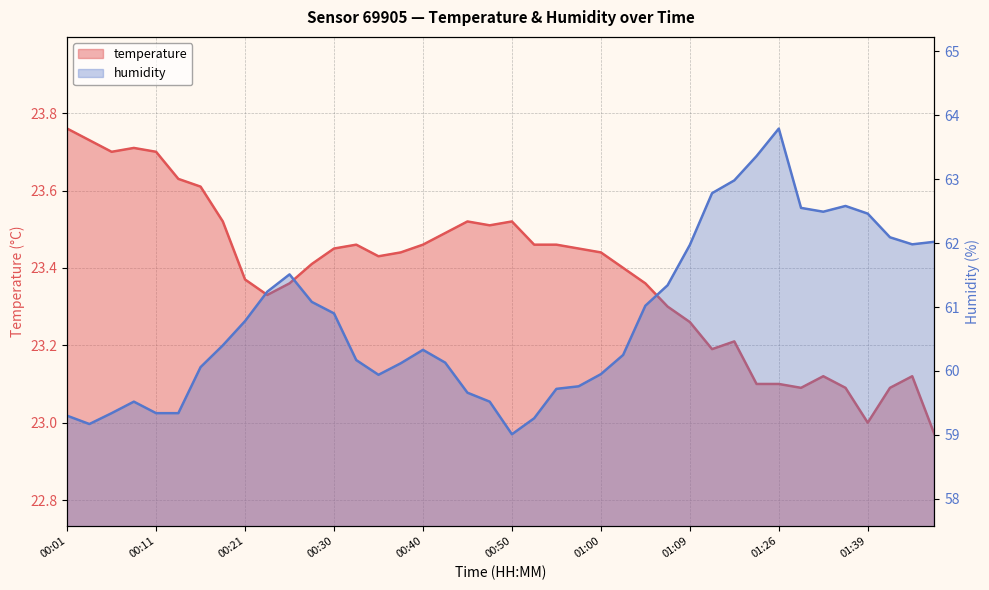

What is the greatest value displayed?

63.8